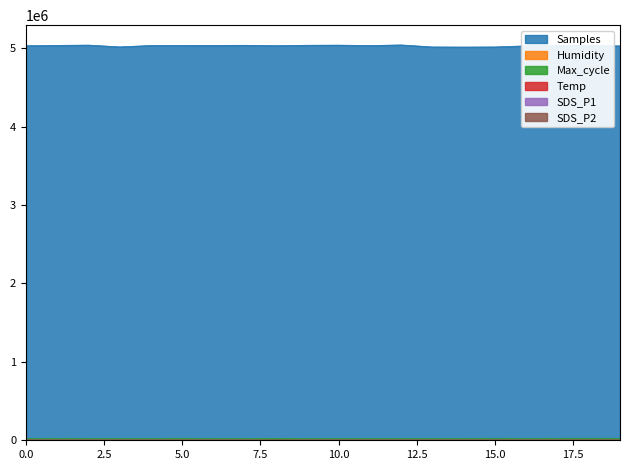

Which series has the largest range (max minus min)?

Samples